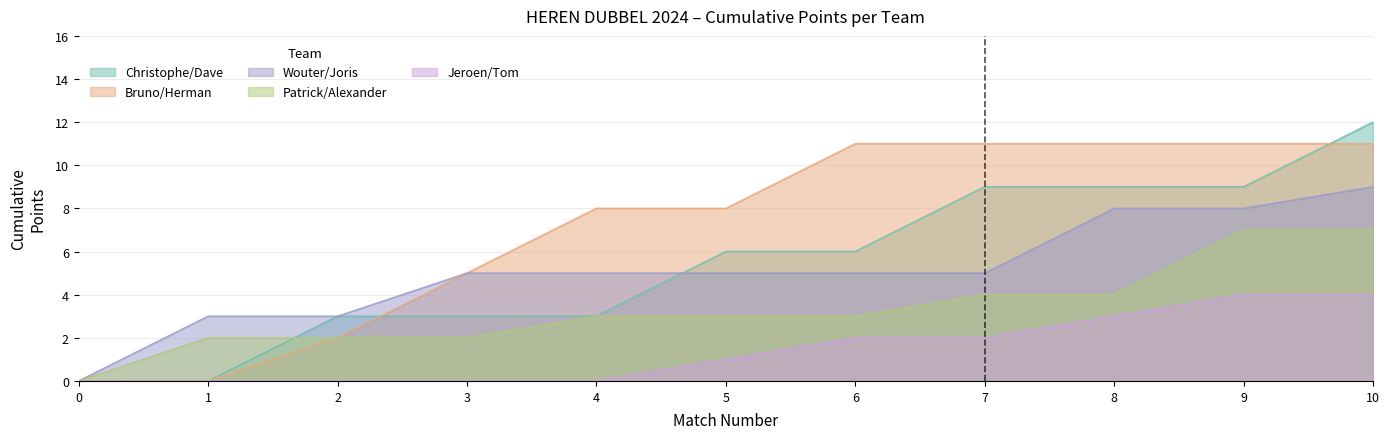

The value of Christophe/Dave at Christophe/Dave is 12. True or false?

True